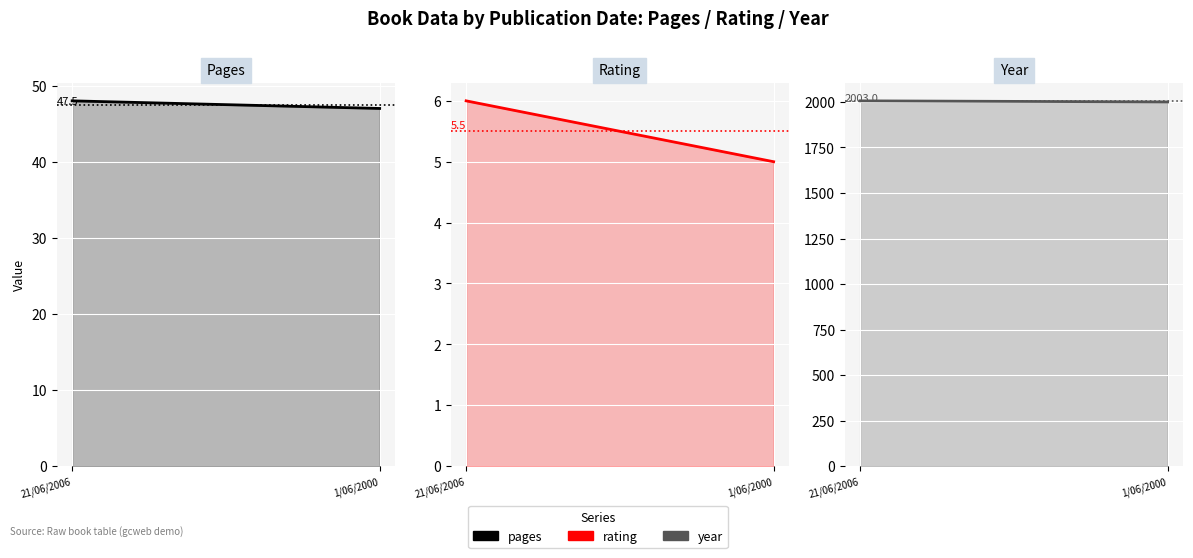

What is the label of the 2nd point from the right?

21/06/2006